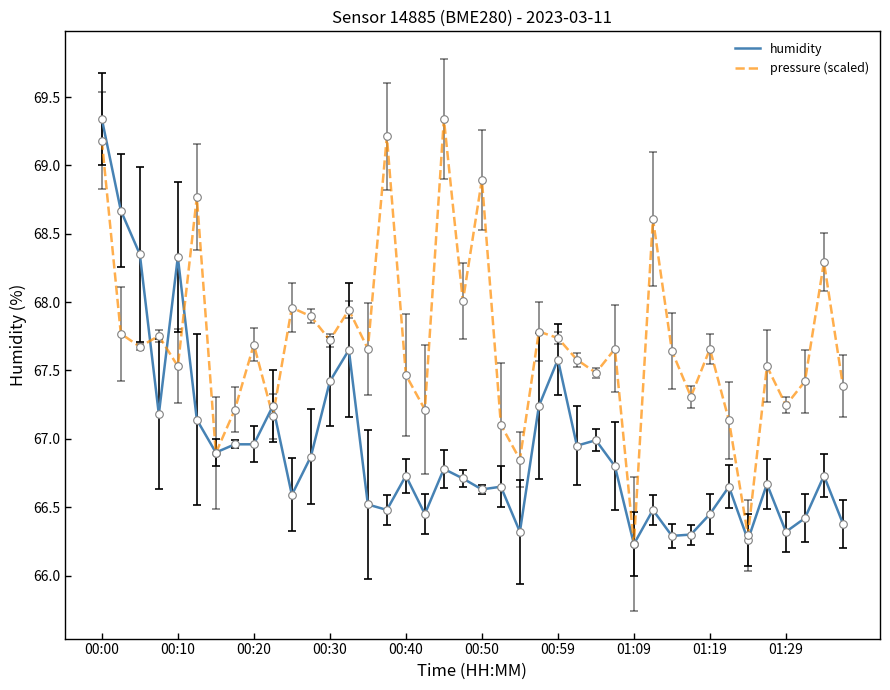

List the series in order of their overall mean, highest first.

pressure (scaled), humidity